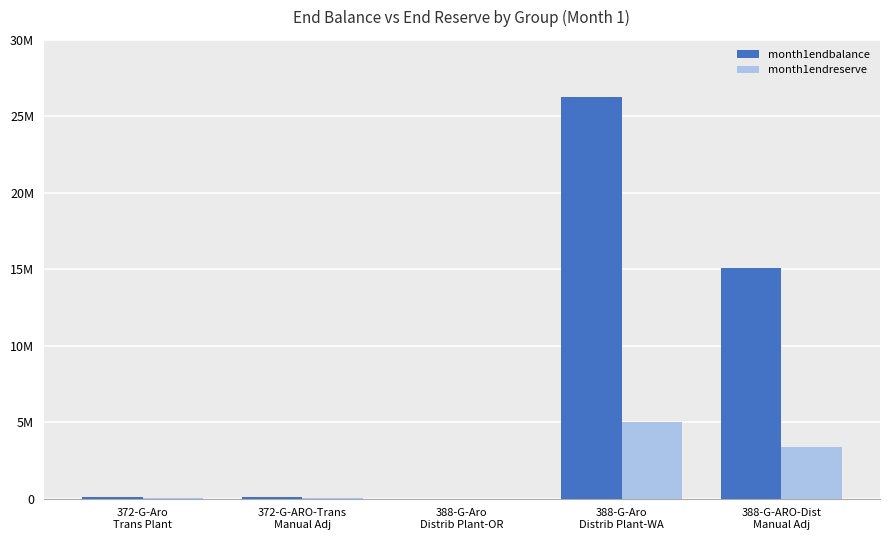

List the series in order of their overall mean, lowest first.

month1endreserve, month1endbalance